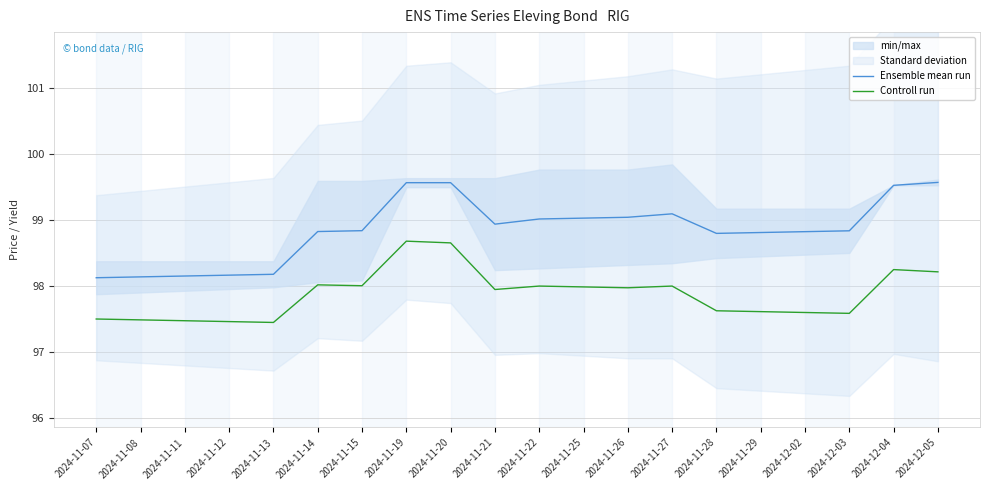

True or false: Ensemble mean run and Controll run cross at least once.

False